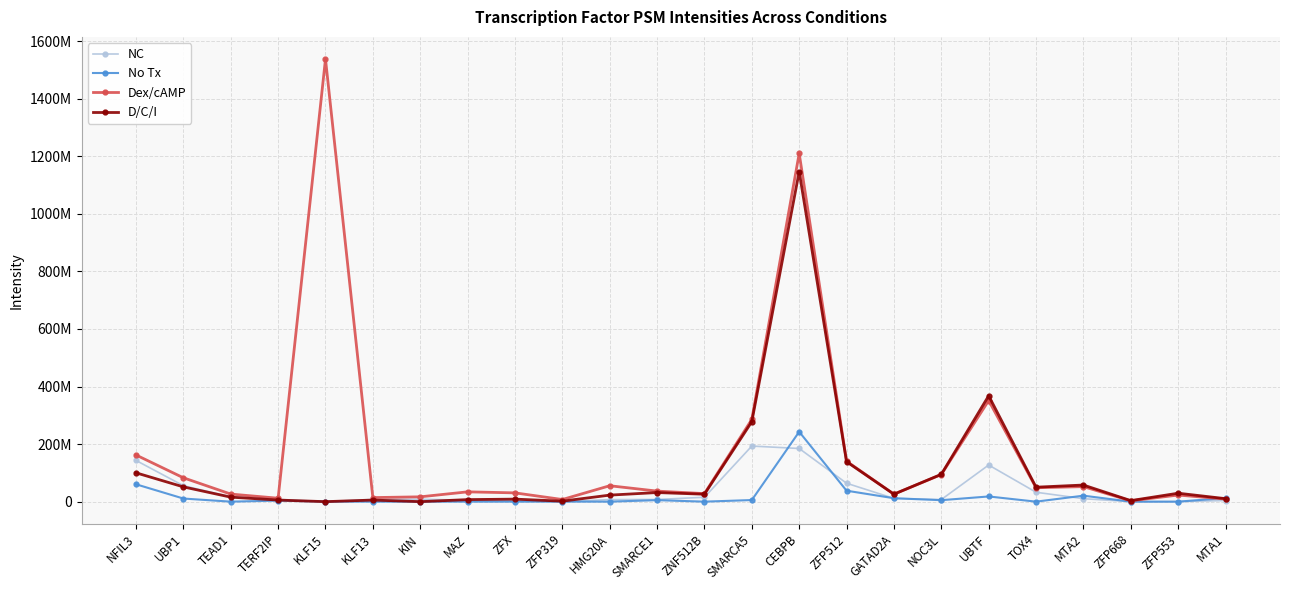

What is the label of the 11th point from the left?

HMG20A